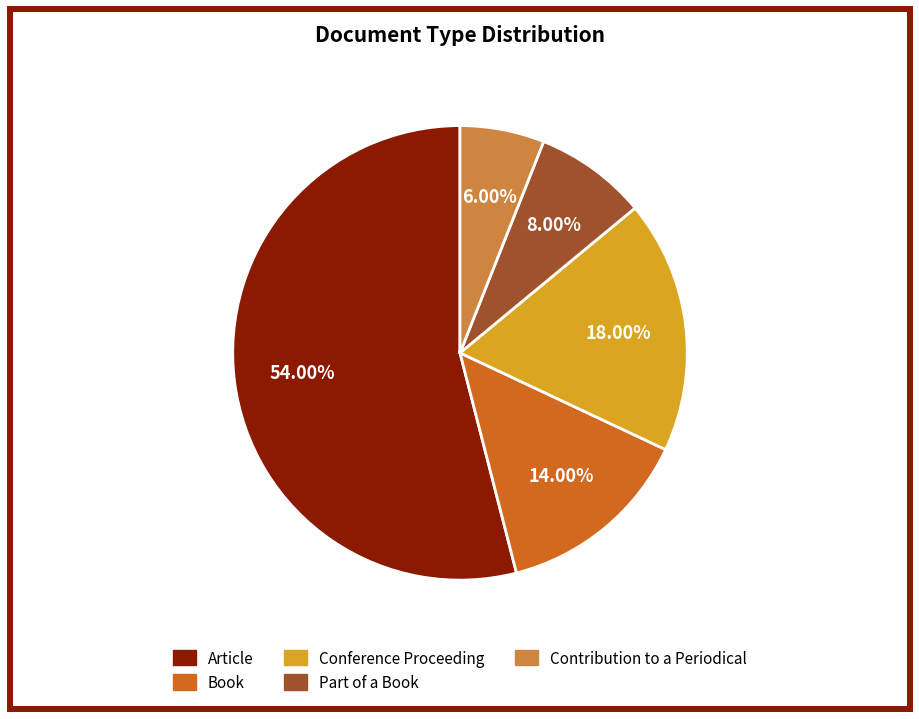

To the nearest percent, what is the average slice percentage?

20%